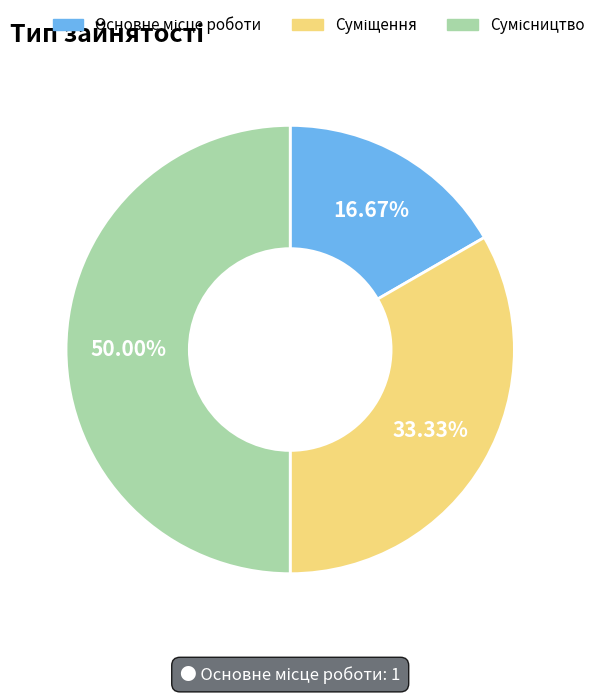

To the nearest percent, what percentage of the pie is Суміщення?

33%